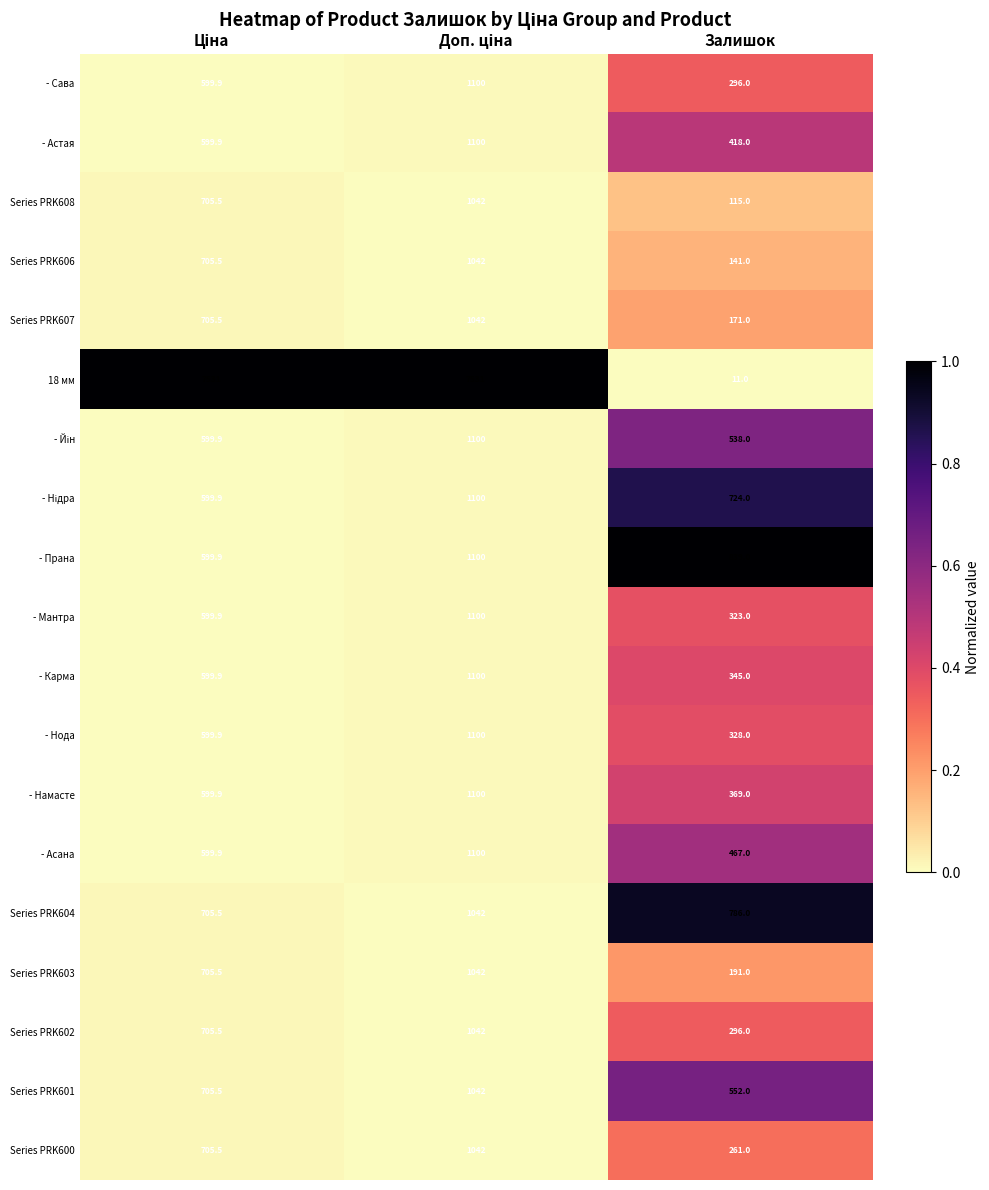

Is the value of - Асана at Залишок greater than the value of - Карма at Залишок?

Yes